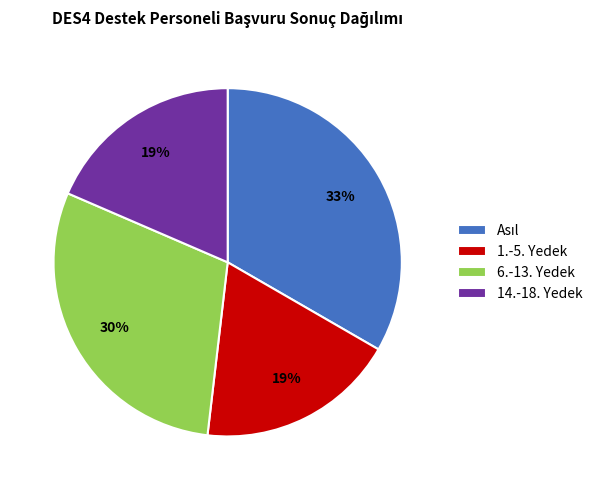

Count the number of slices in the pie.

4